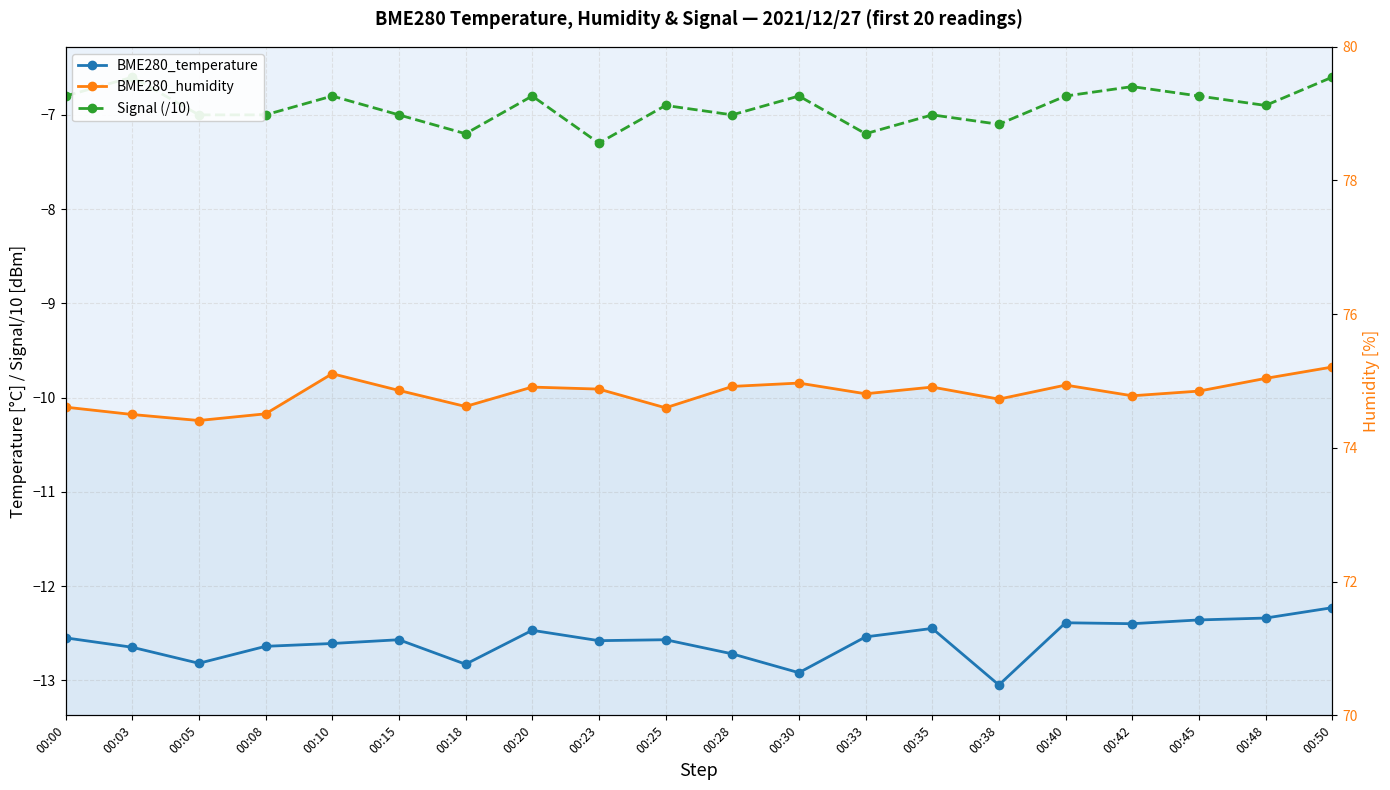

Is it true that Signal (/10) equals -7.2 at 00:18?

True